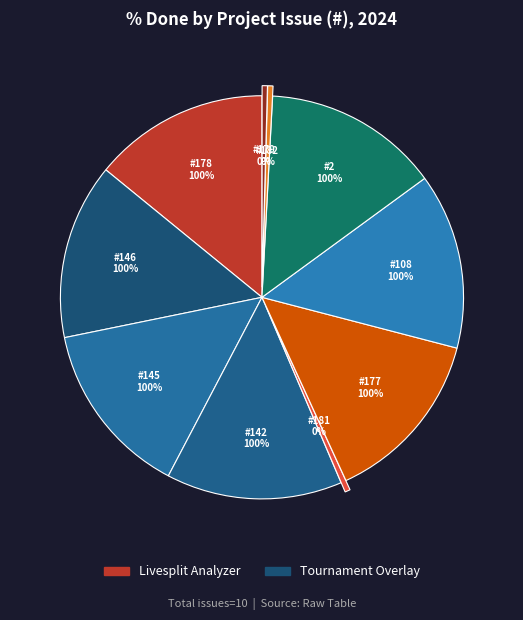

Combined, do 142 and 177 account for over 50%?

No